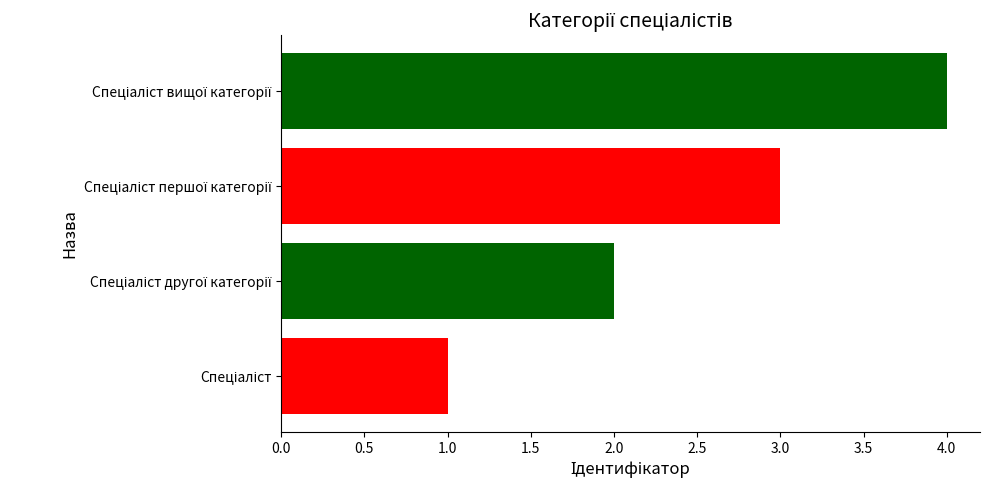

Count the number of data series in this chart.

1